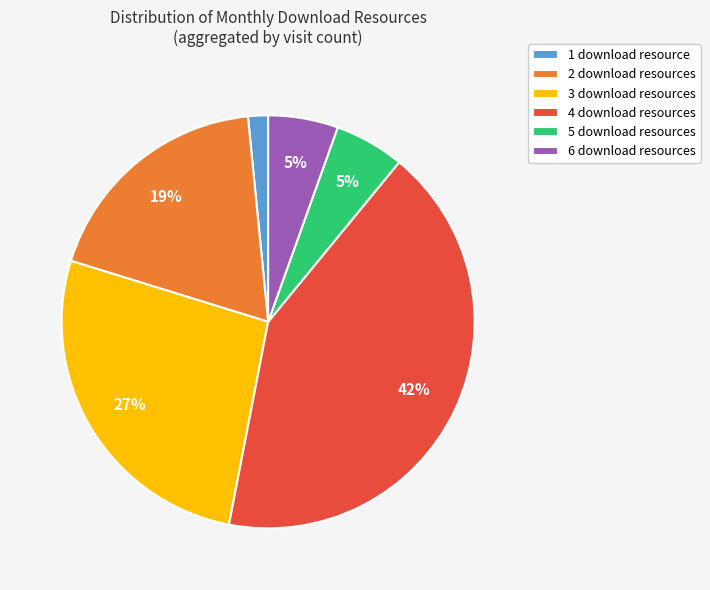

Combined, do 3 download resources and 2 download resources account for over 50%?

No